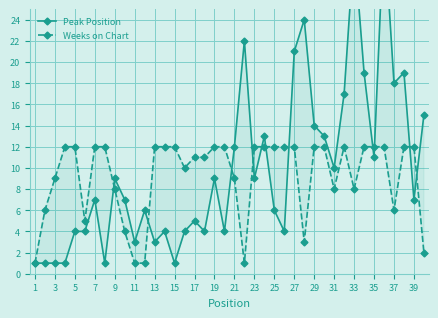

What is the difference between the maximum and second lowest values in the Peak Position series?

32